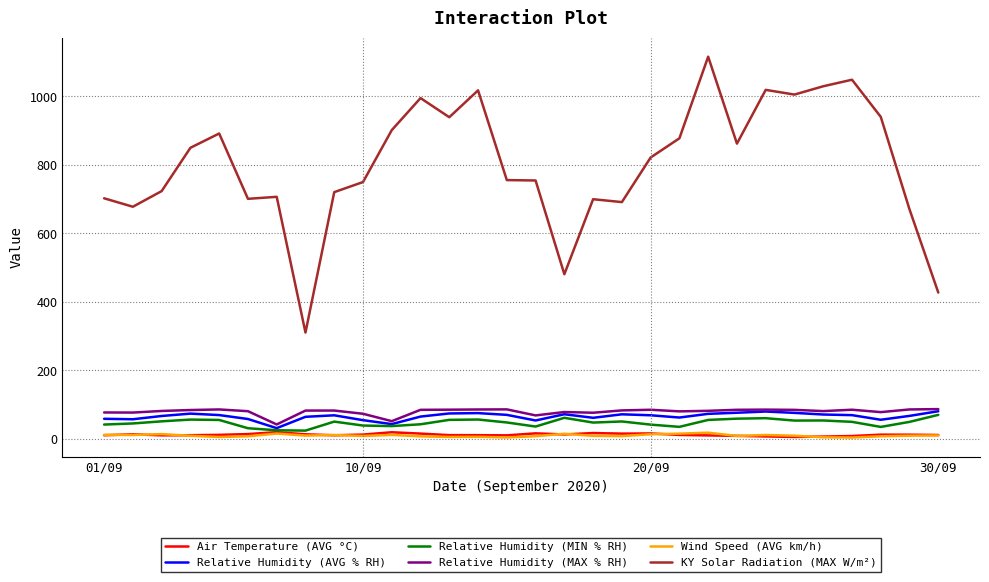

True or false: KY Solar Radiation (MAX W/m²) has more than 1 points higher than both neighbors.

True